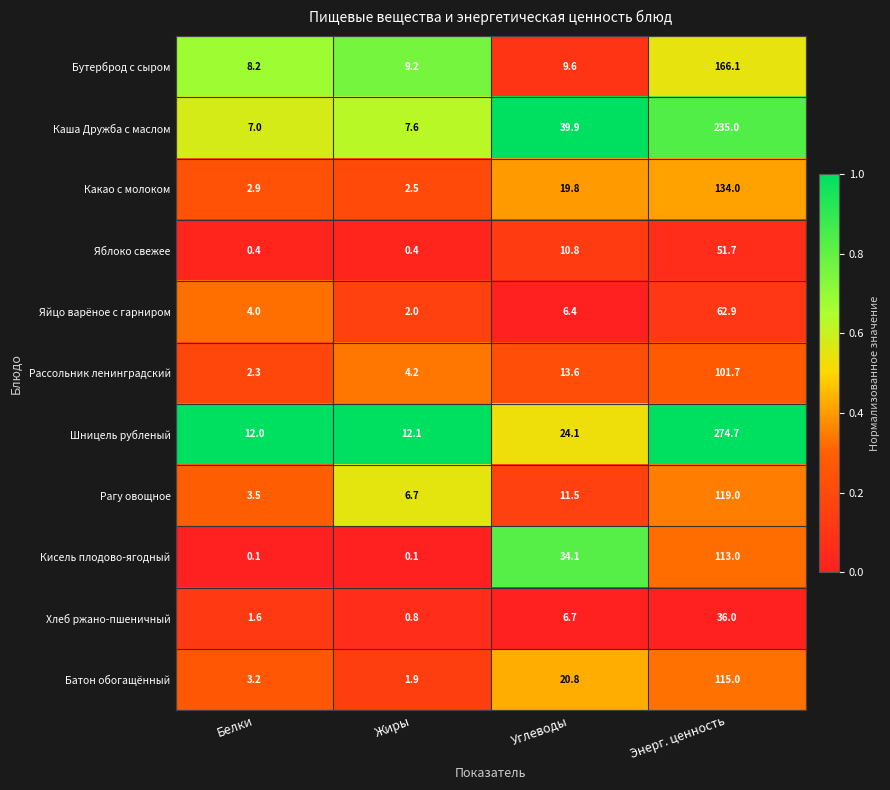

Which category has the lowest value in the Хлеб ржано-пшеничный series?

Жиры